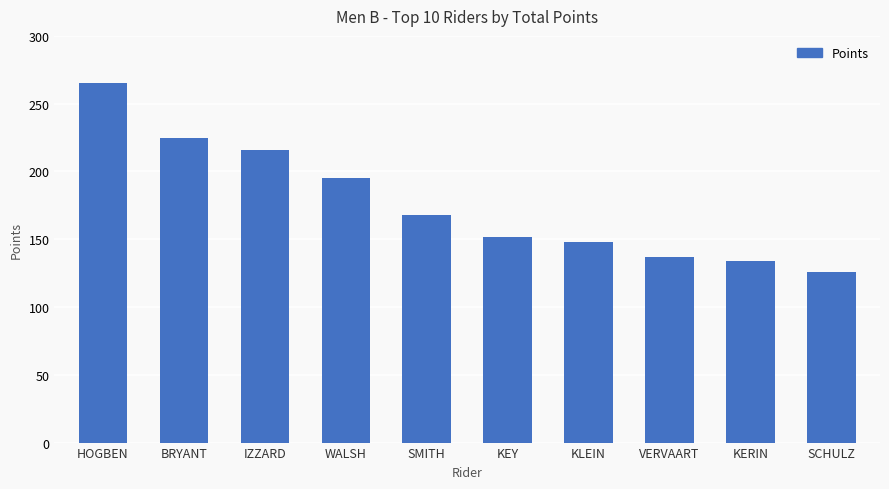

What is the average value?

177